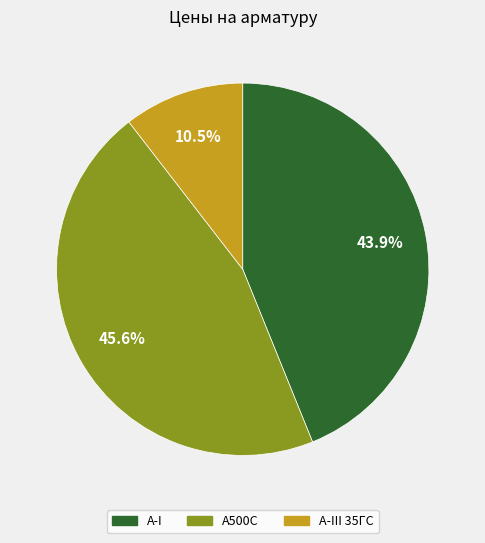

Does any single category account for the majority?

No